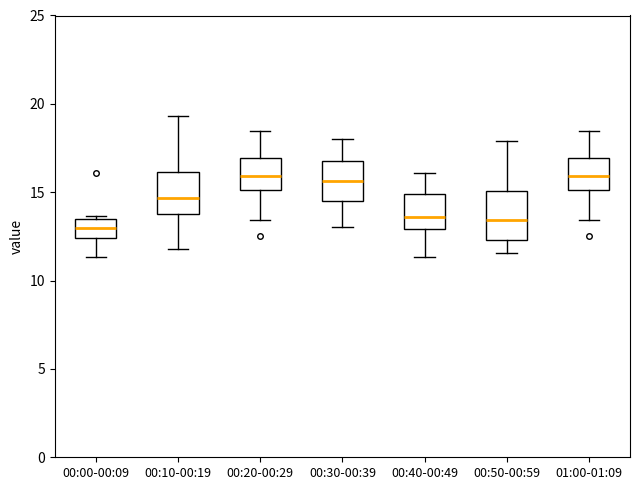

Reading left to right, read every box against the y-axis: the position of its median line, the range the box covers, and the ends of its whiskers. The values are not printed on the chart, so give them approximately, as read against the axis.

00:00-00:09: median 13.0, box 12.5 to 13.5, whiskers 11.5 to 13.5 (just above the box's upper edge)
00:10-00:19: median 14.5, box 14.0 to 16.0, whiskers 12.0 to 19.5
00:20-00:29: median 16.0, box 15.0 to 17.0, whiskers 13.5 to 18.5
00:30-00:39: median 15.5, box 14.5 to 17.0, whiskers 13.0 to 18.0
00:40-00:49: median 13.5, box 13.0 to 15.0, whiskers 11.5 to 16.0
00:50-00:59: median 13.5, box 12.5 to 15.0, whiskers 11.5 to 18.0
01:00-01:09: median 16.0, box 15.0 to 17.0, whiskers 13.5 to 18.5